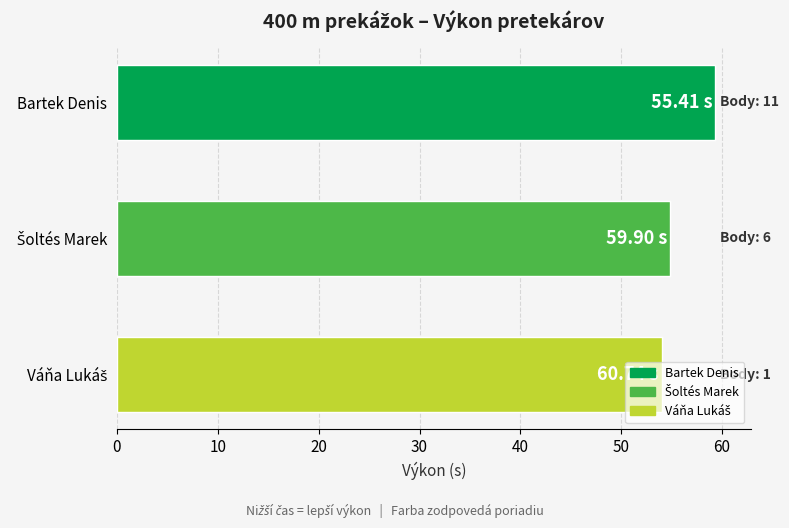

What is the difference between the second highest and minimum values?

0.8